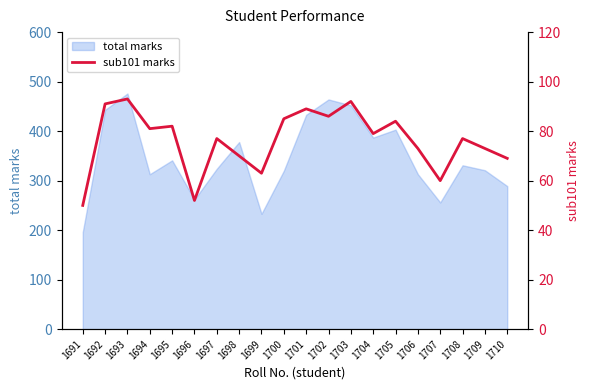

True or false: the data shows 31 at 1691.

False